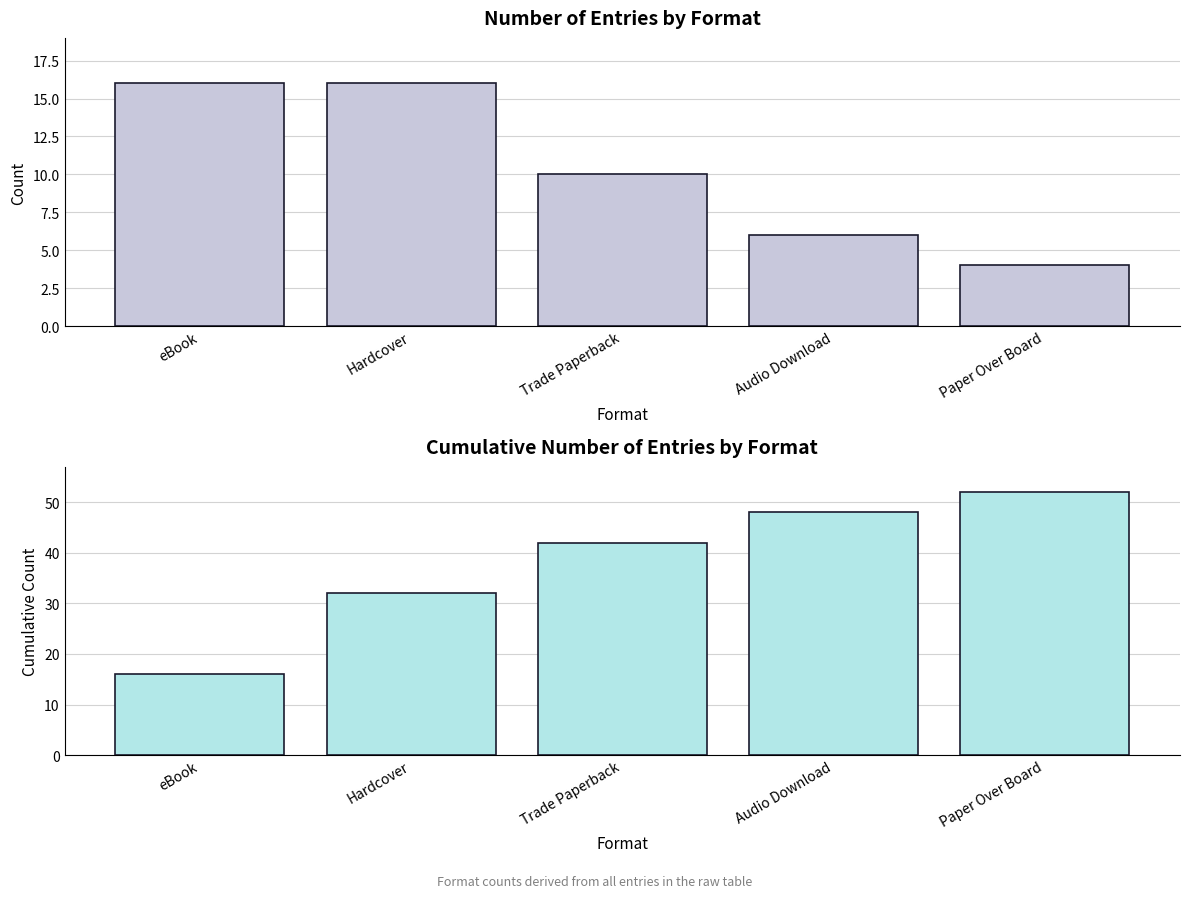

Which series has the largest total across all categories?

Cumulative Count